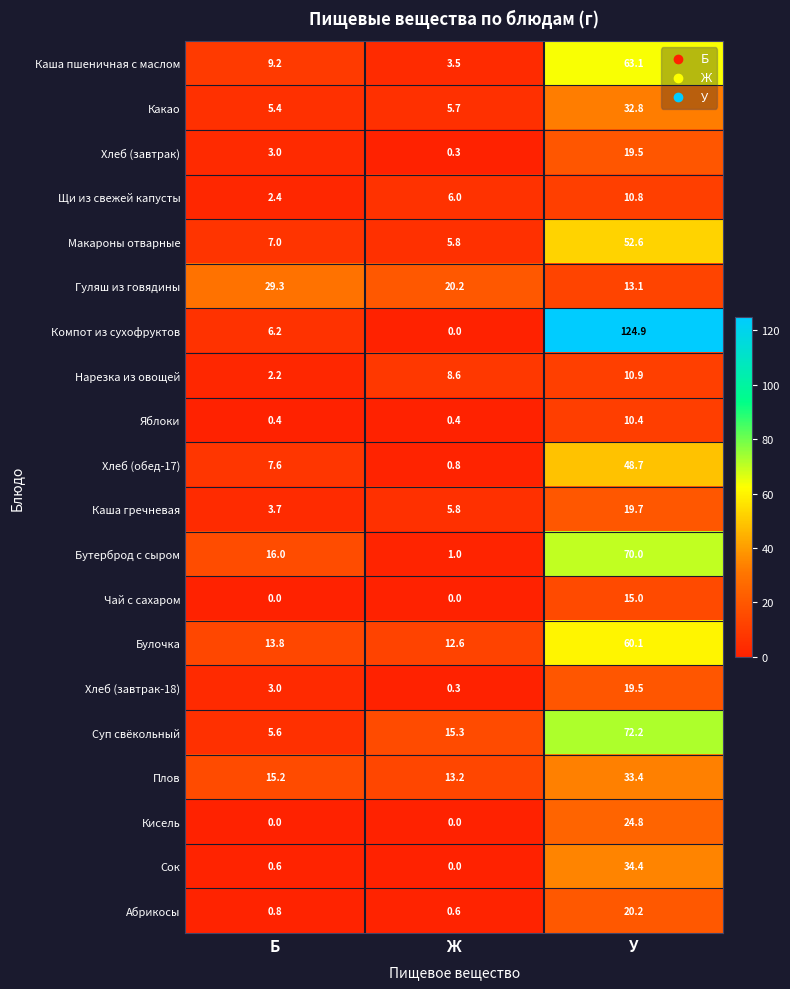

How many data points does each series have?

3